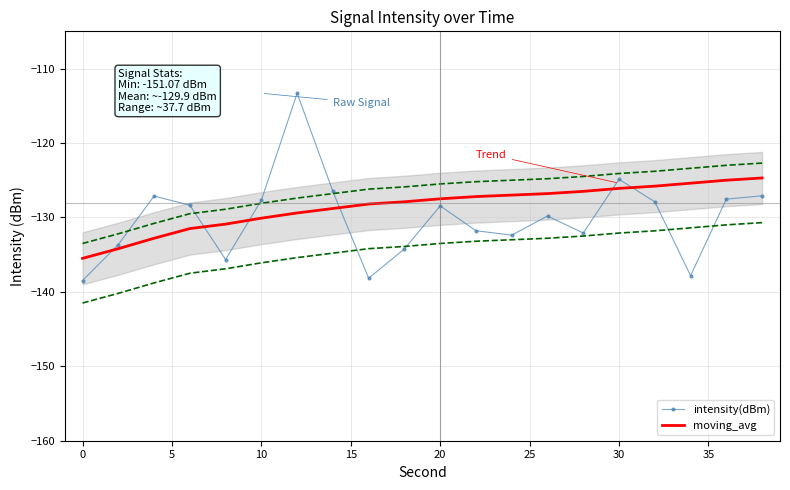

True or false: moving_avg and intensity(dBm) cross at least once.

True